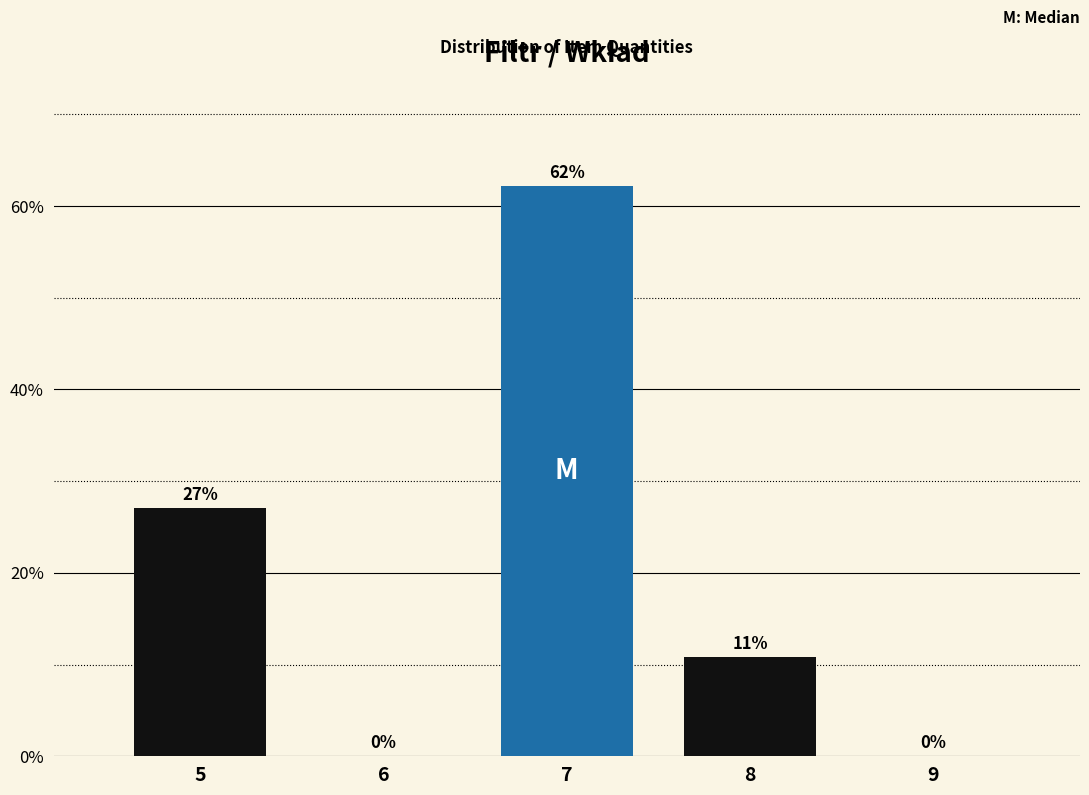

What is the change in value from 5 to 9?

-27.0